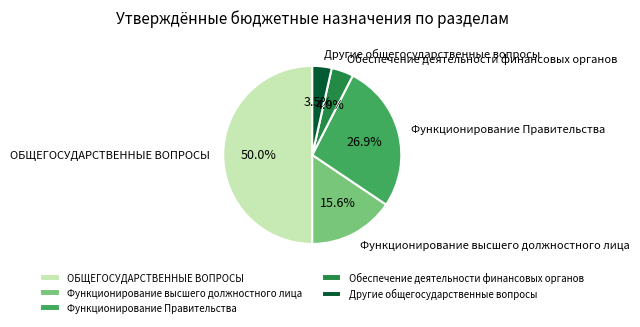

Does Обеспечение деятельности финансовых органов represent more than half of the total?

No